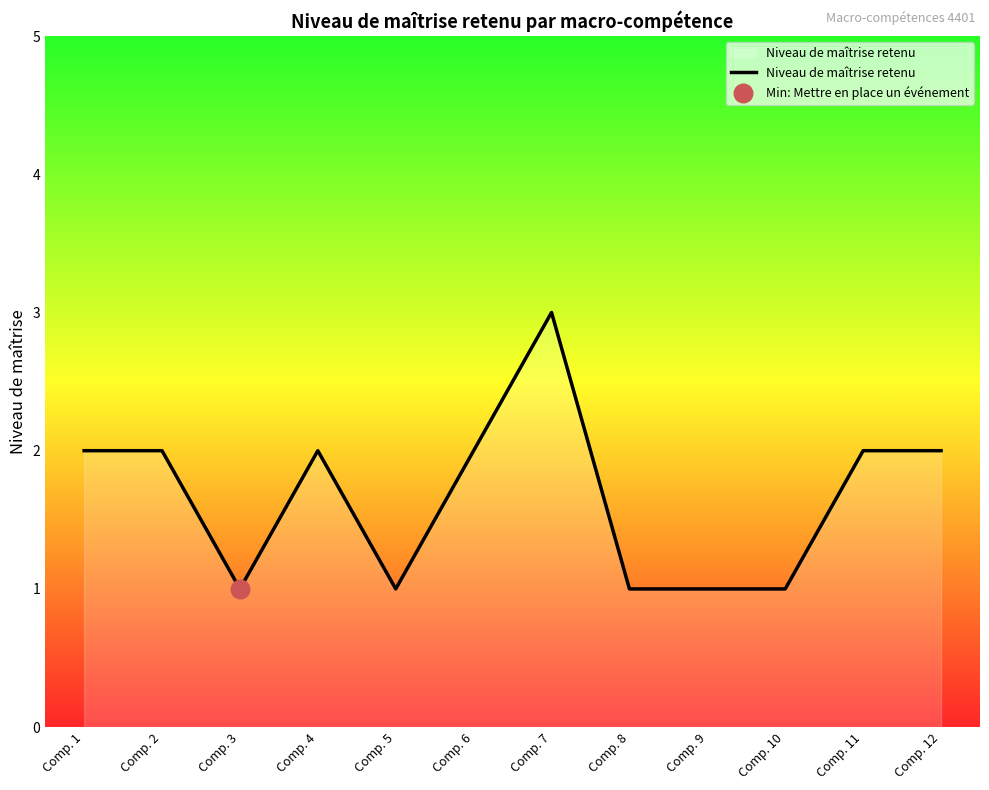

What is the ratio of the value at Comp. 9 to the value at Comp. 4?

0.5